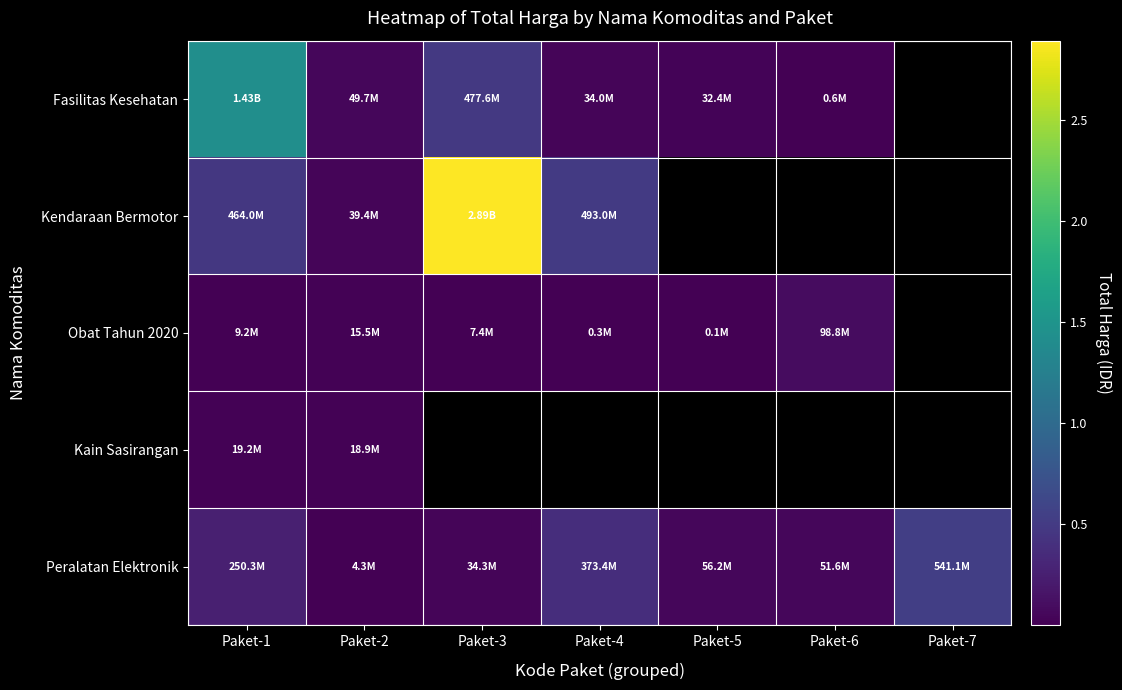

List the series in order of their peak value, highest first.

Kendaraan Bermotor, Fasilitas Kesehatan, Peralatan Elektronik, Obat Tahun 2020, Kain Sasirangan